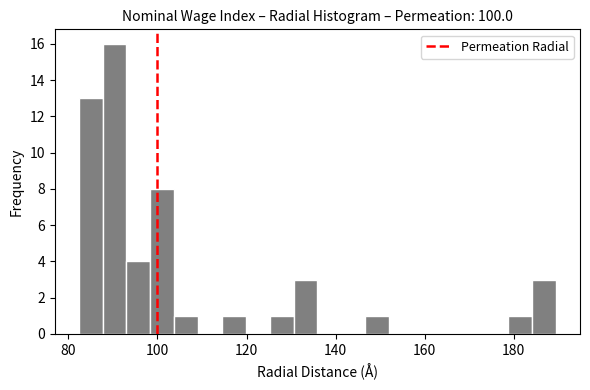

Around what value on the x-axis is the tallest bar? Give the approximate position of its centre, as read against the axis.

90